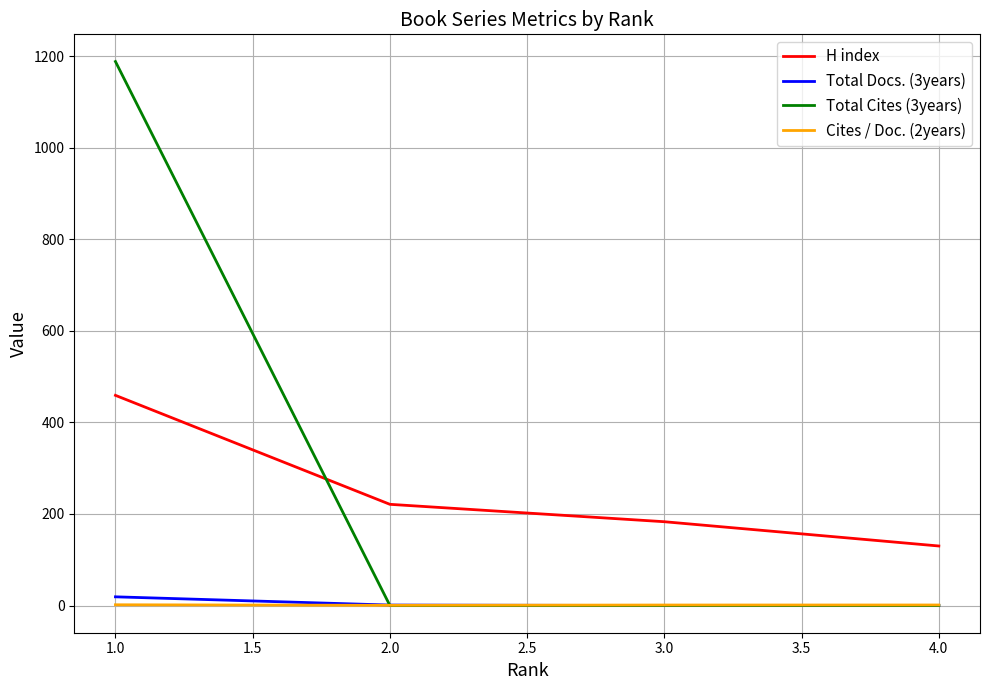

Which series has the widest spread of values?

Total Cites (3years)